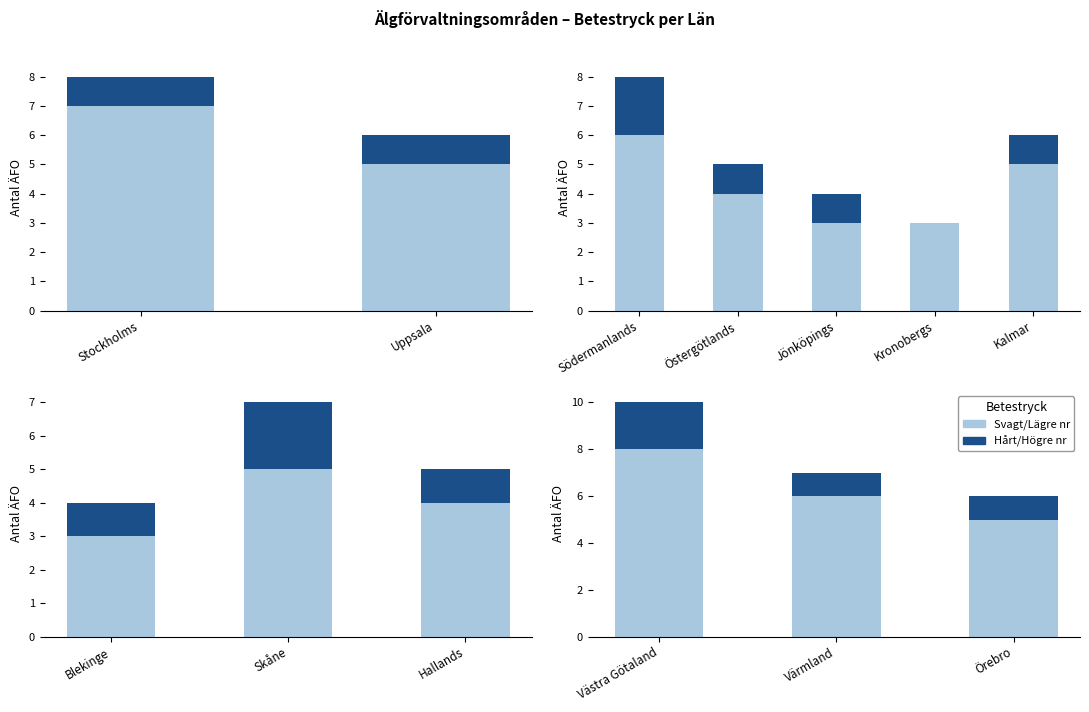

Count the number of data series in this chart.

2